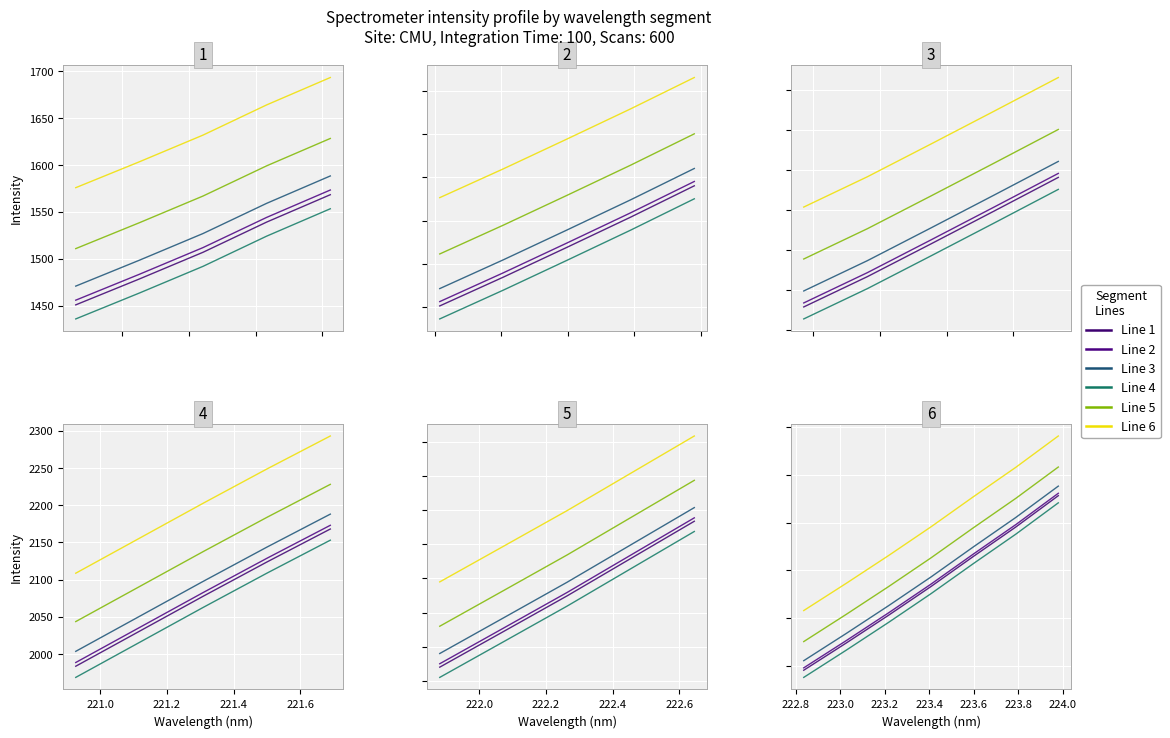

What is the sum of all Segment 4 values?

13487.2